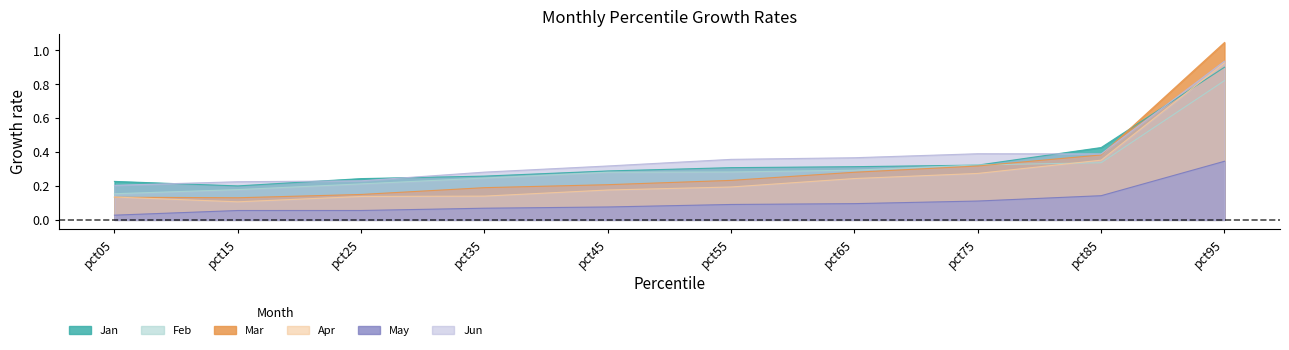

At how many categories does at least one series exceed 0?

10